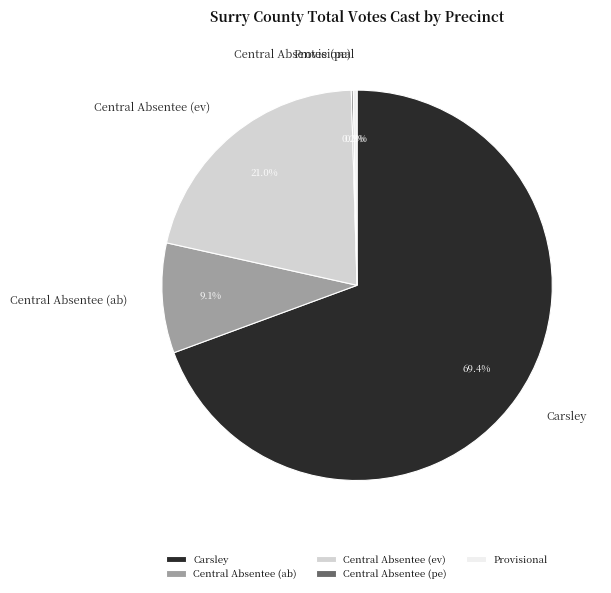

Is there any slice that represents more than half of the pie?

Yes